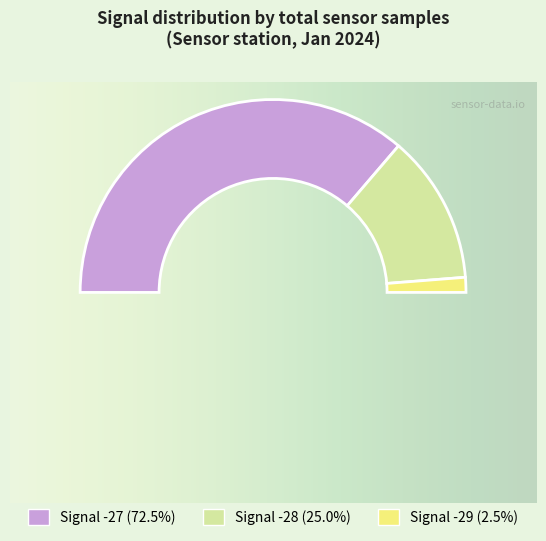

What is the largest slice in the pie chart?

Signal -27